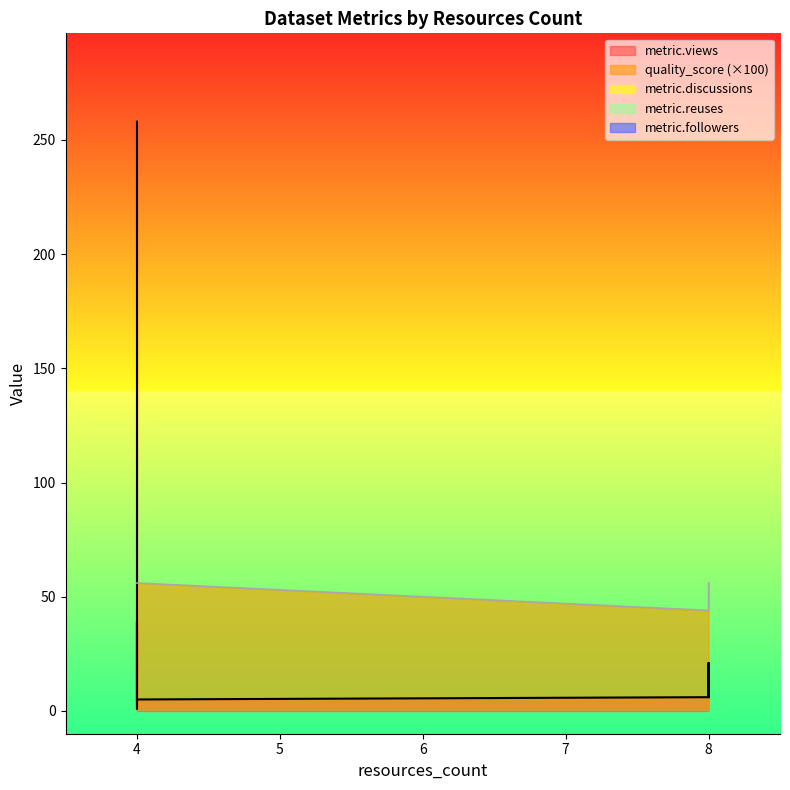

Read the quality_score value at 4.

0.6